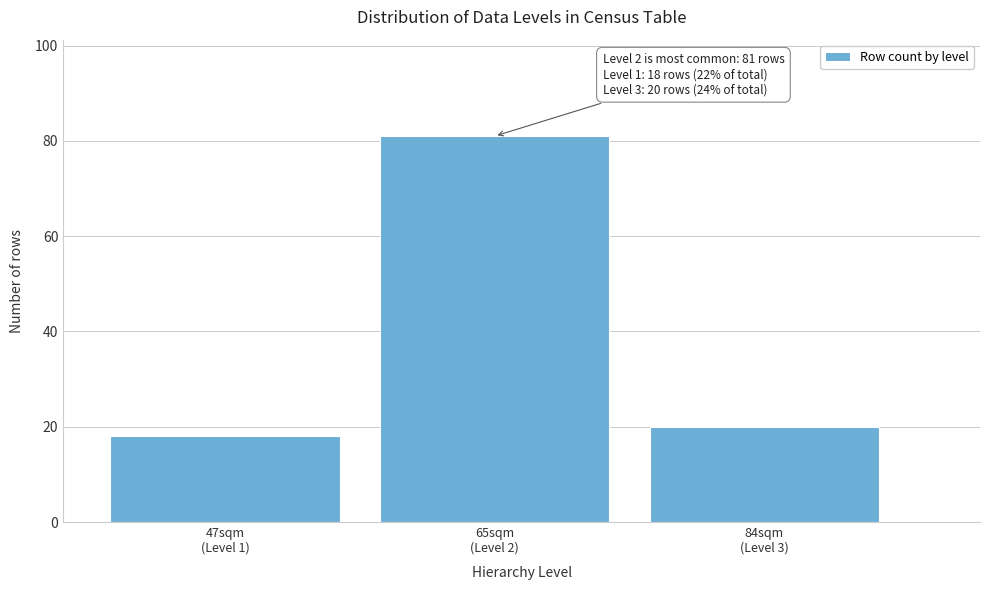

Reading left to right, extract all data points from this chart.

18	81	20